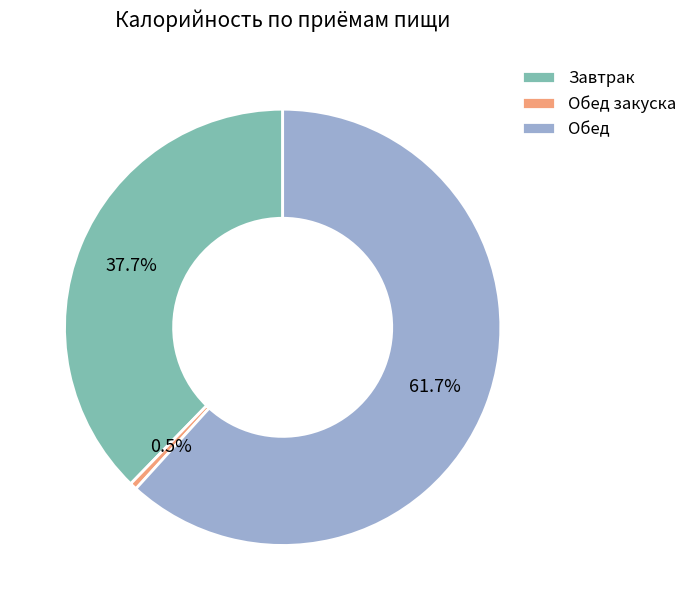

Which category has the smallest portion of the pie?

Обед закуска